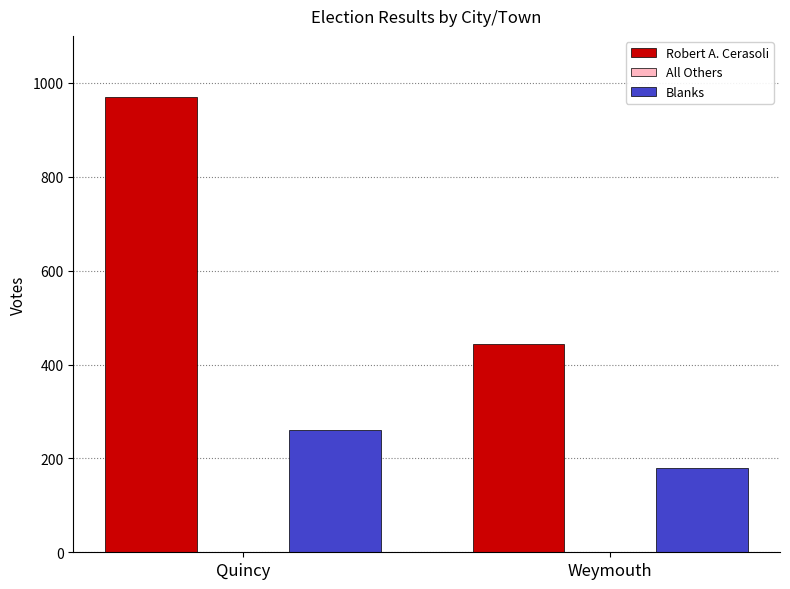

What is the difference between the highest and lowest values at Quincy?

709